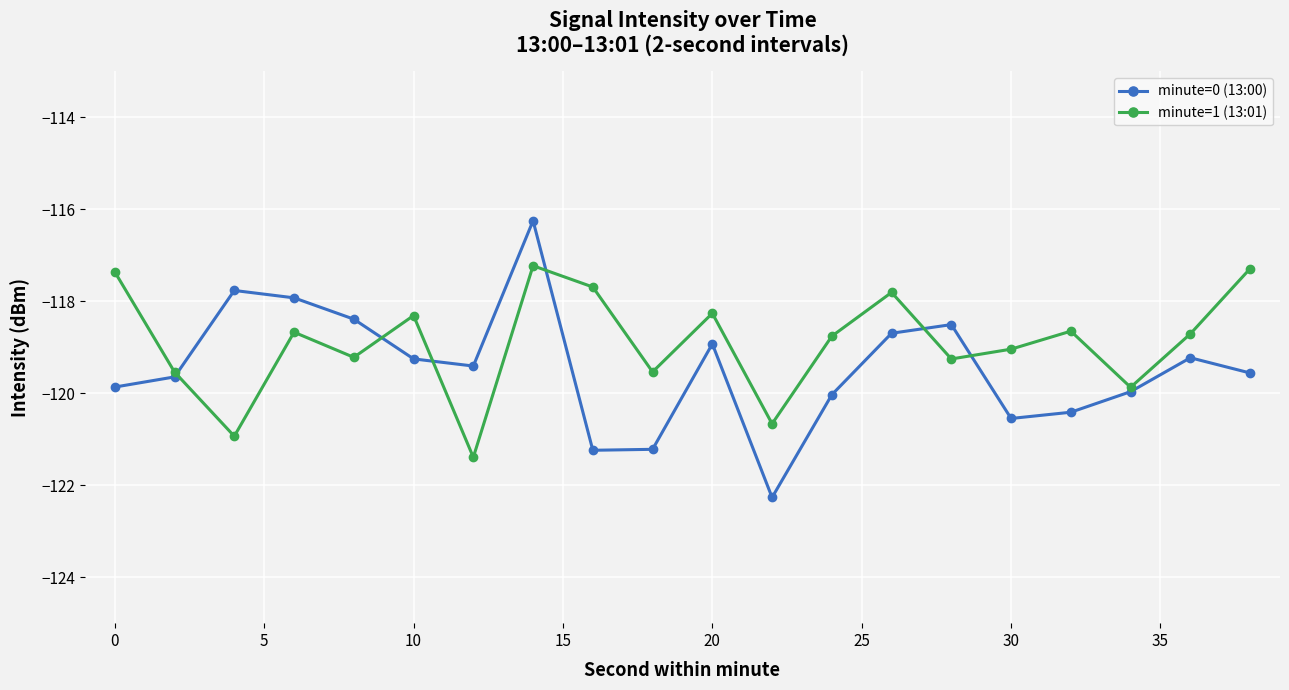

List the series in order of their overall mean, lowest first.

minute=0 (13:00), minute=1 (13:01)